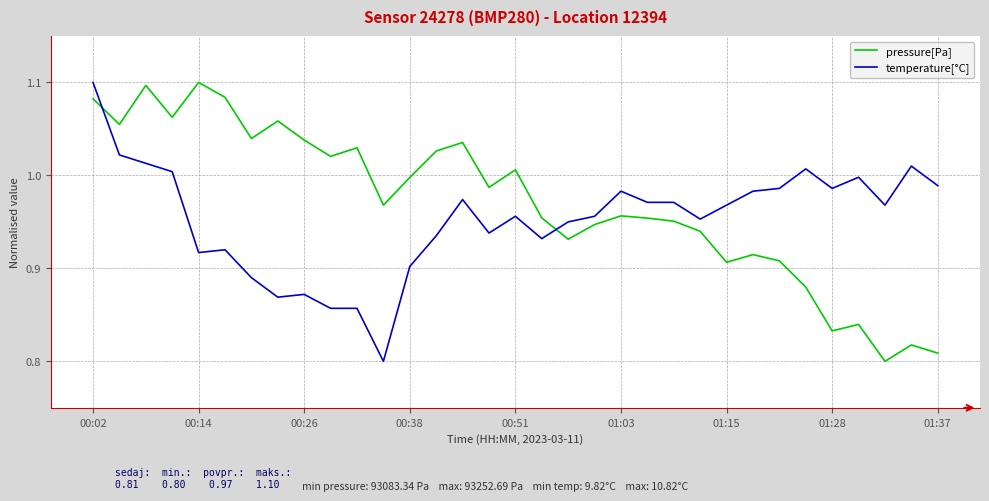

Rank the series by their average value, from highest to lowest.

pressure[Pa], temperature[°C]